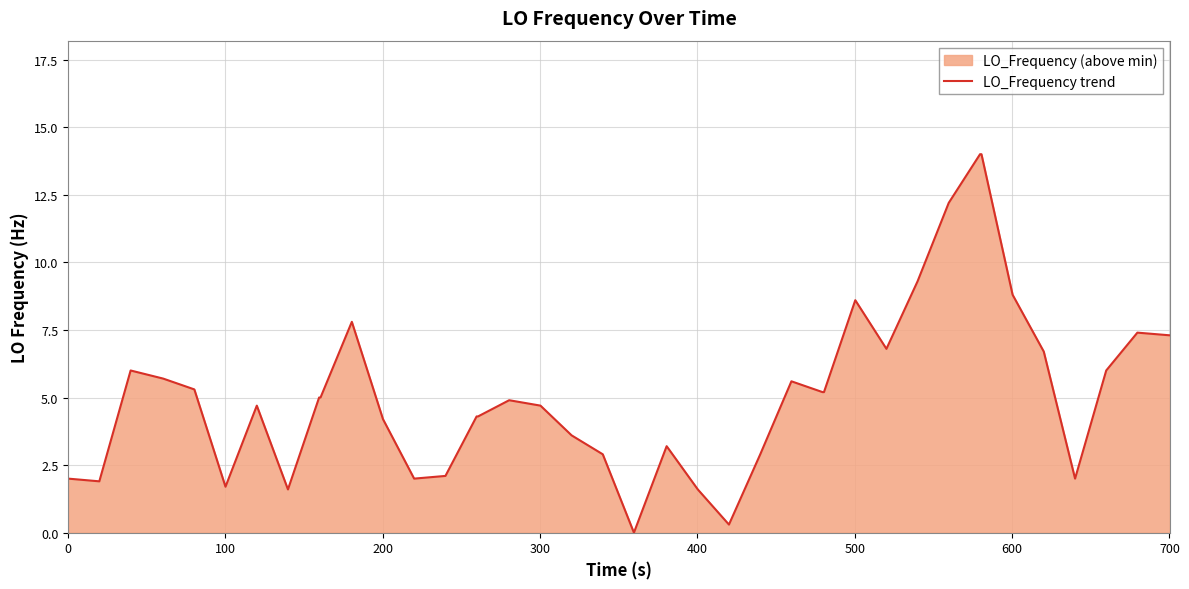

What is the difference between the maximum and minimum values?

14.0